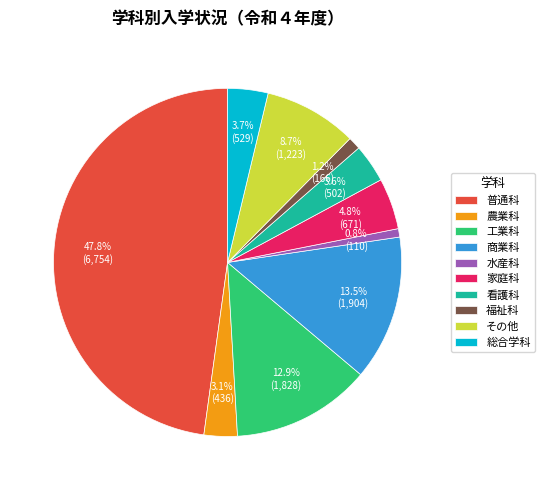

To the nearest percent, what is the difference between the largest and smallest slice percentages?

47%